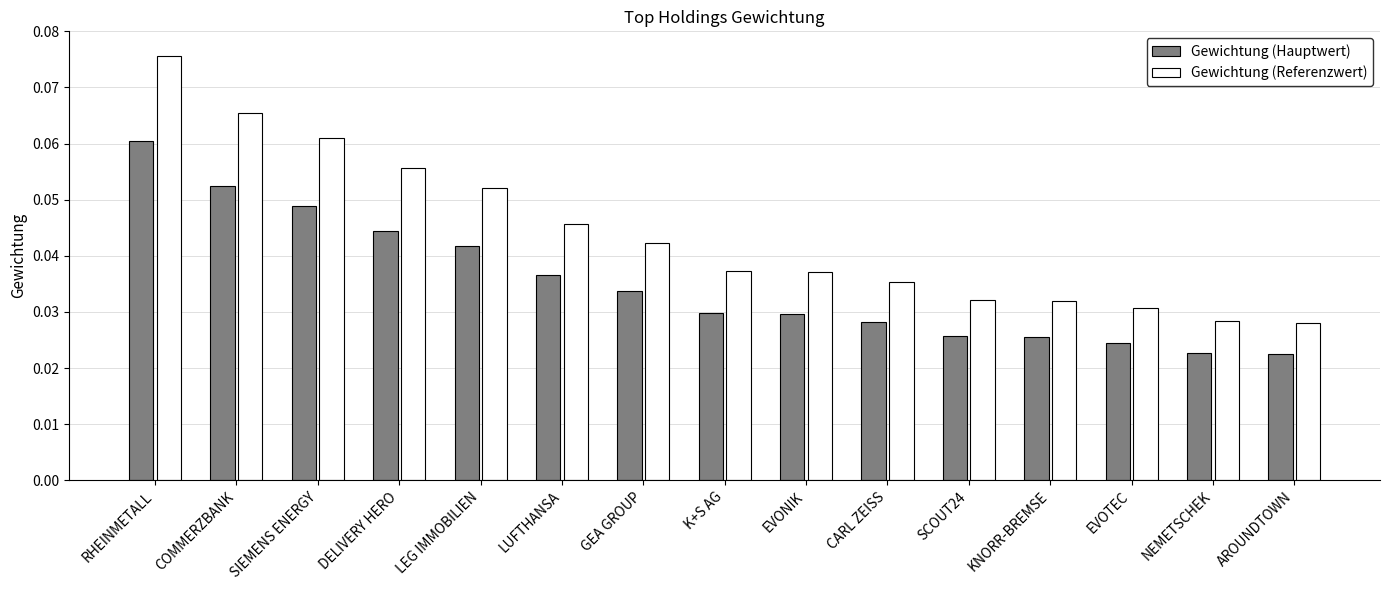

List the series in order of their peak value, lowest first.

Gewichtung (Hauptwert), Gewichtung (Referenzwert)